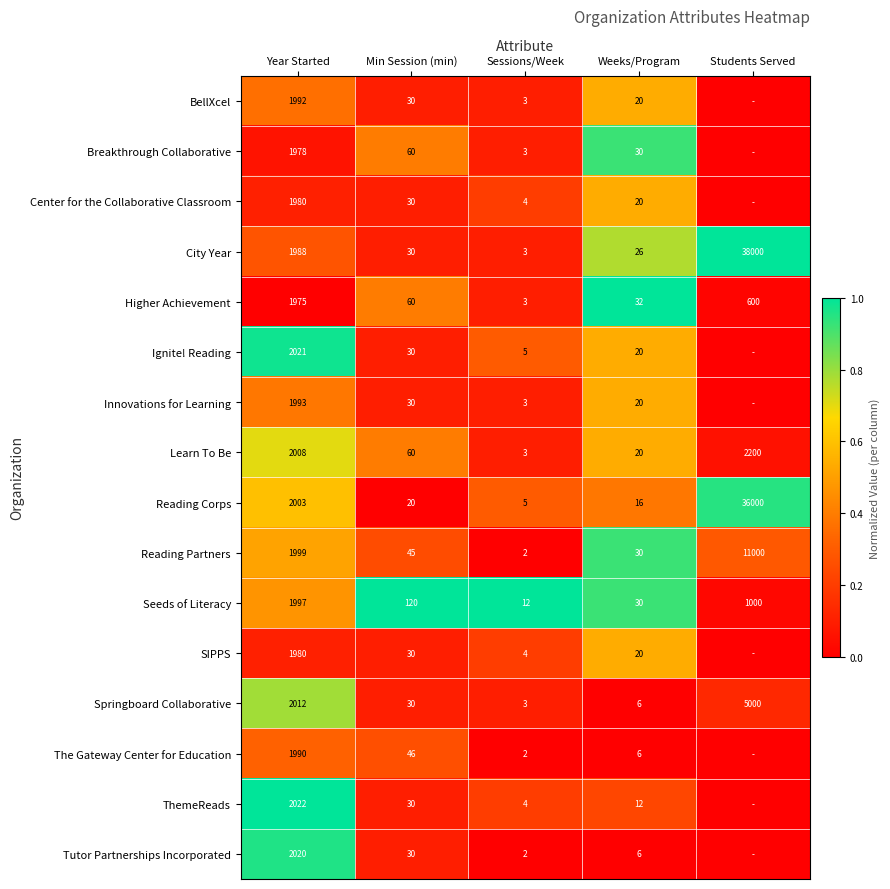

At which label does Reading Corps reach its minimum?

Sessions/Week